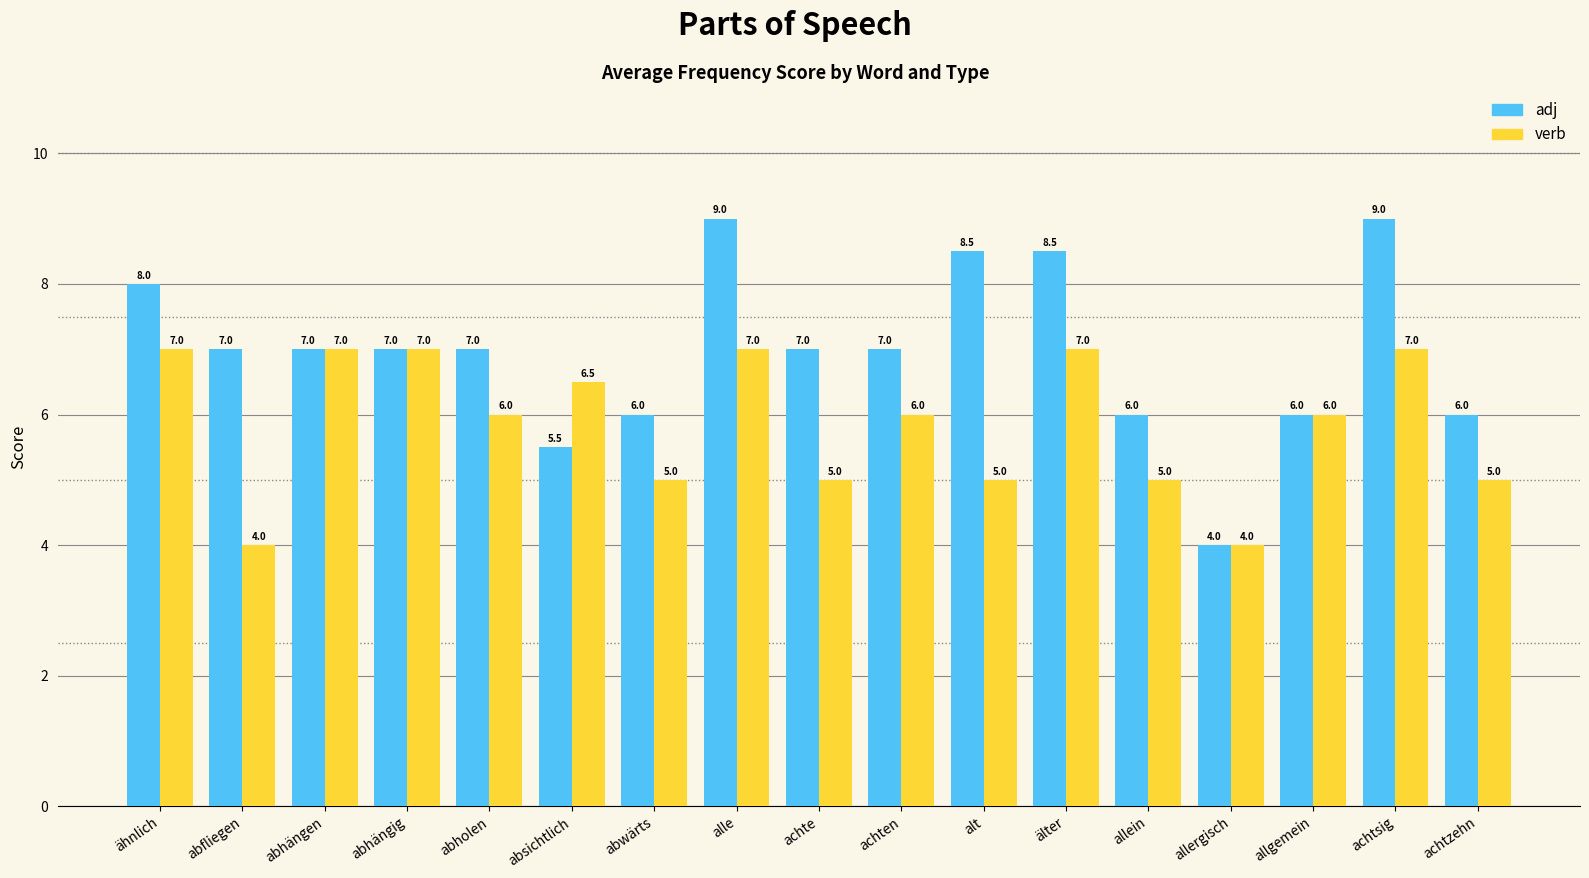

How many verb values are between 5 and 7?

15